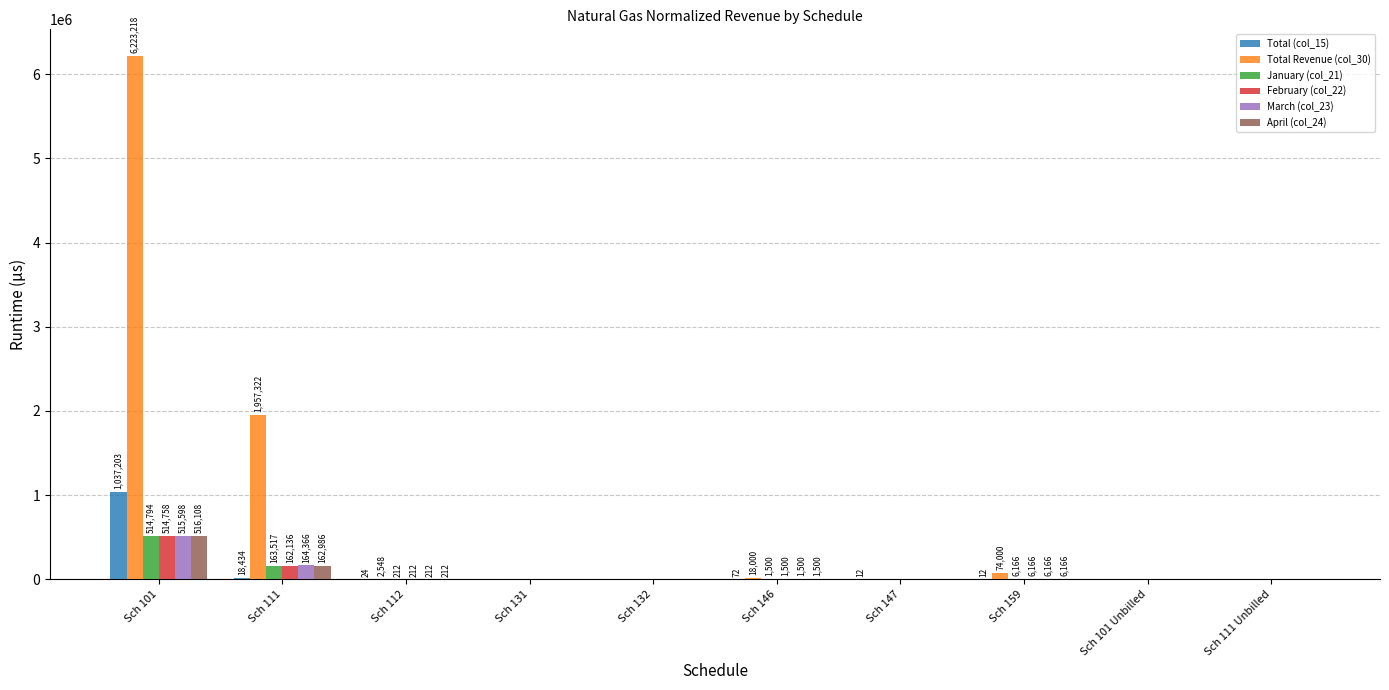

What is the maximum value shown in the chart?

6223218.0